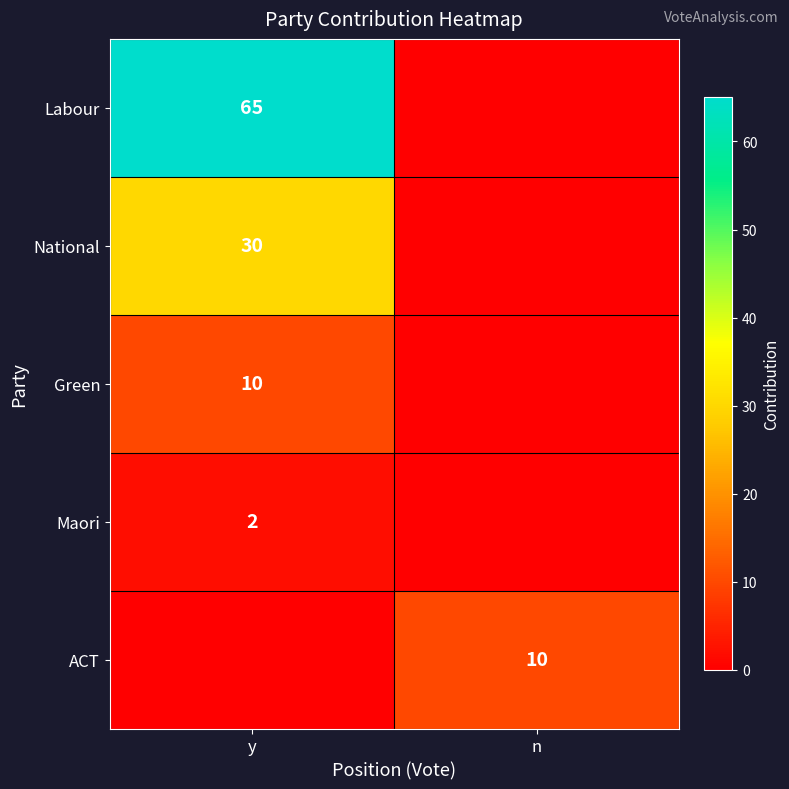

The Maori series shows 1 at y. True or false?

False